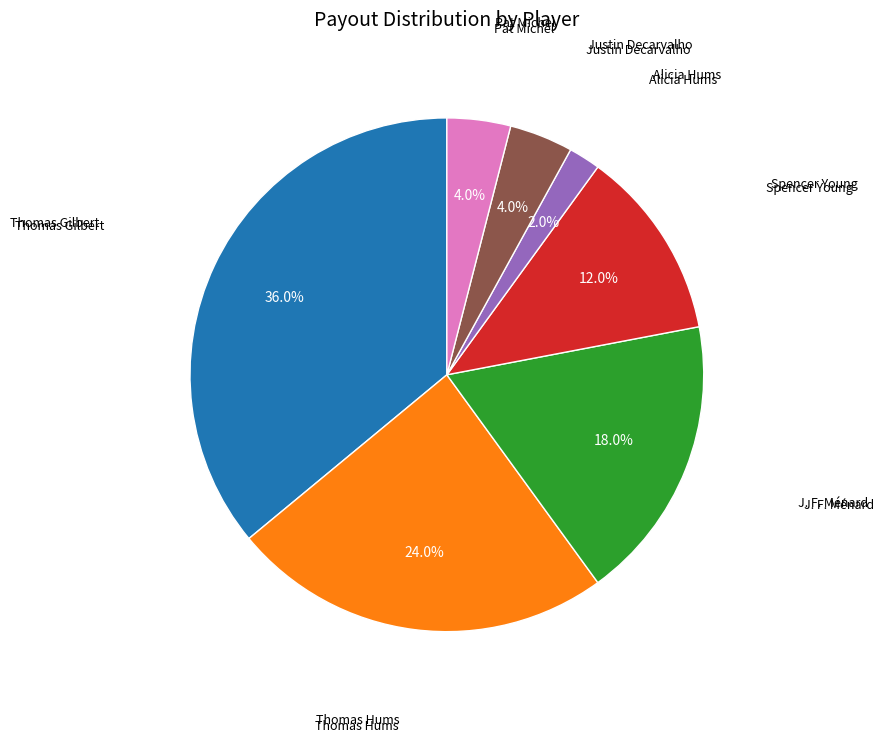

Is there a majority slice in this chart?

No